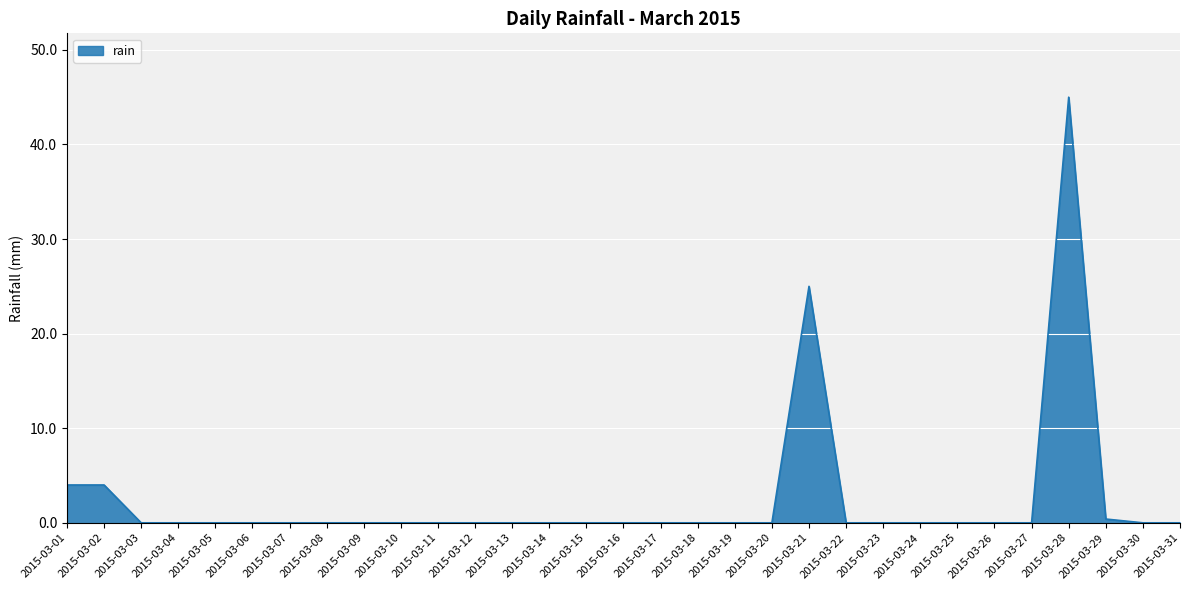

Read the value at 2015-03-02.

4.0